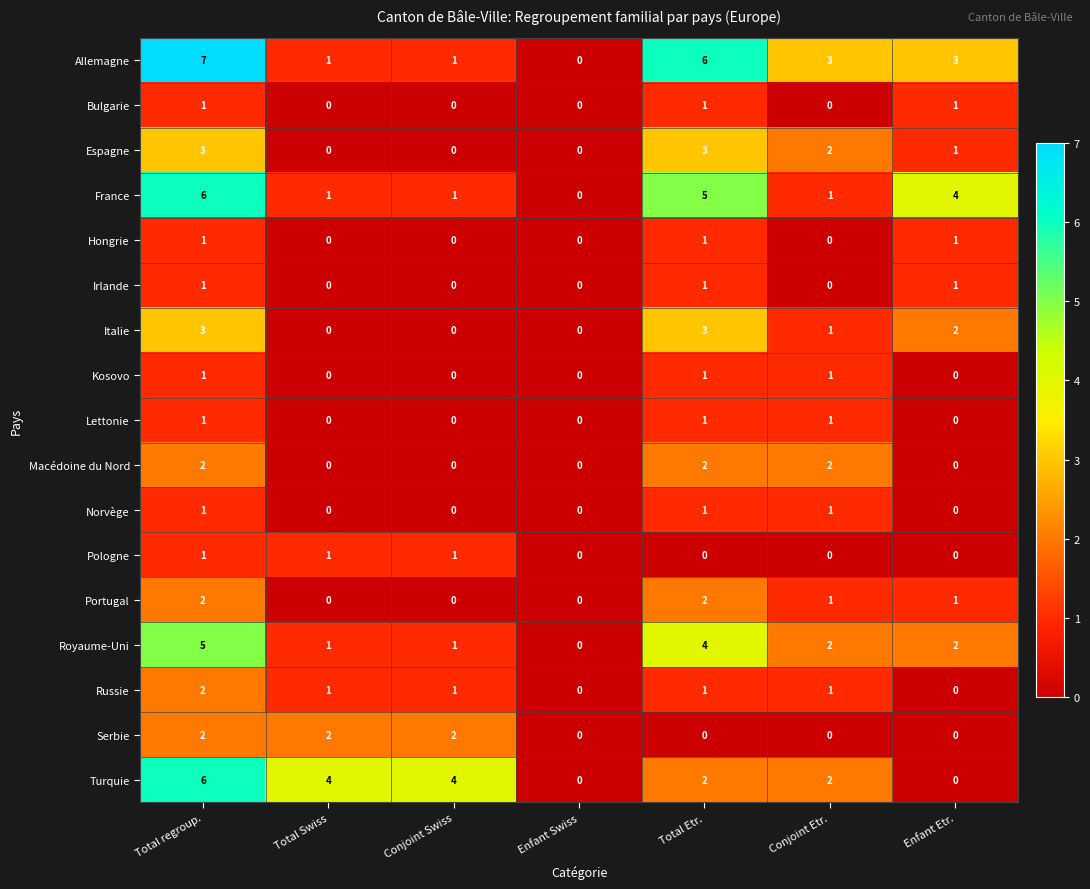

What is the total value across all series at Conjoint Etr.?

18